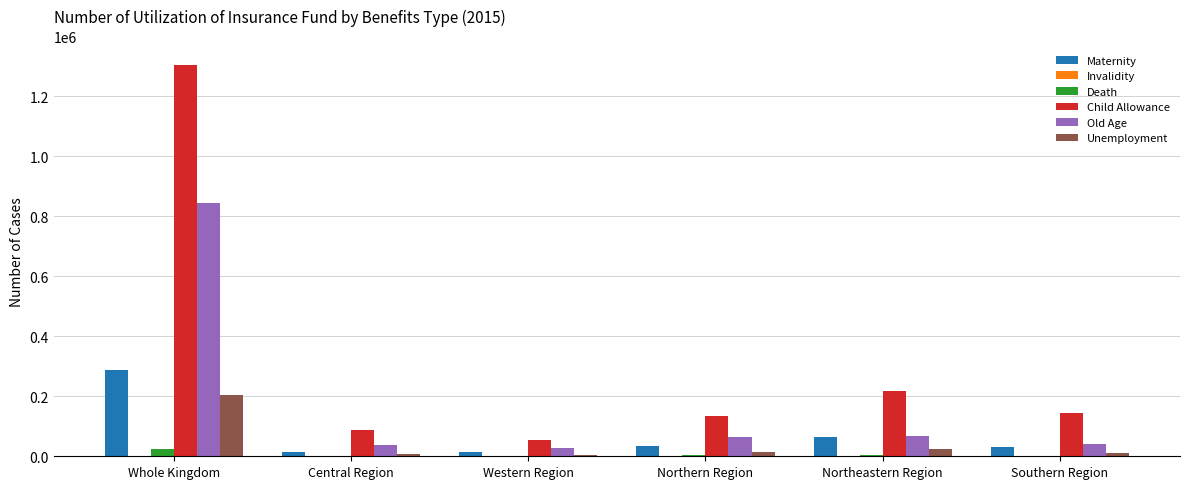

What is the average value of the Child Allowance series?

323644